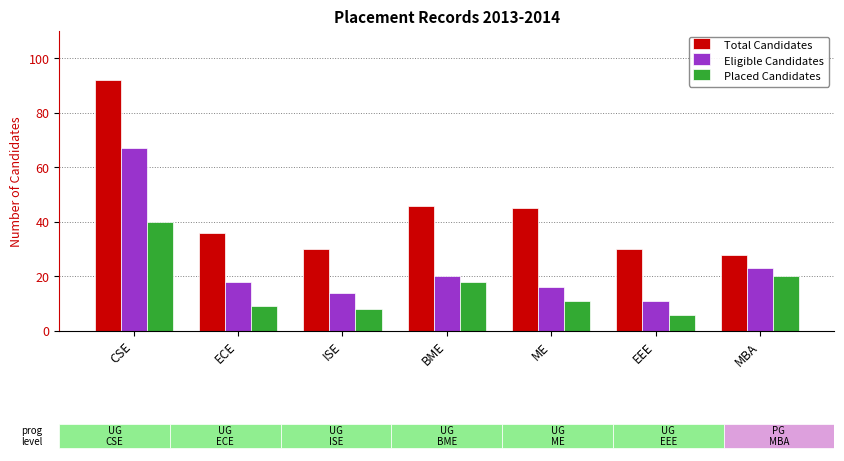

What is the sum of the Placed Candidates values at ISE and BME?

26